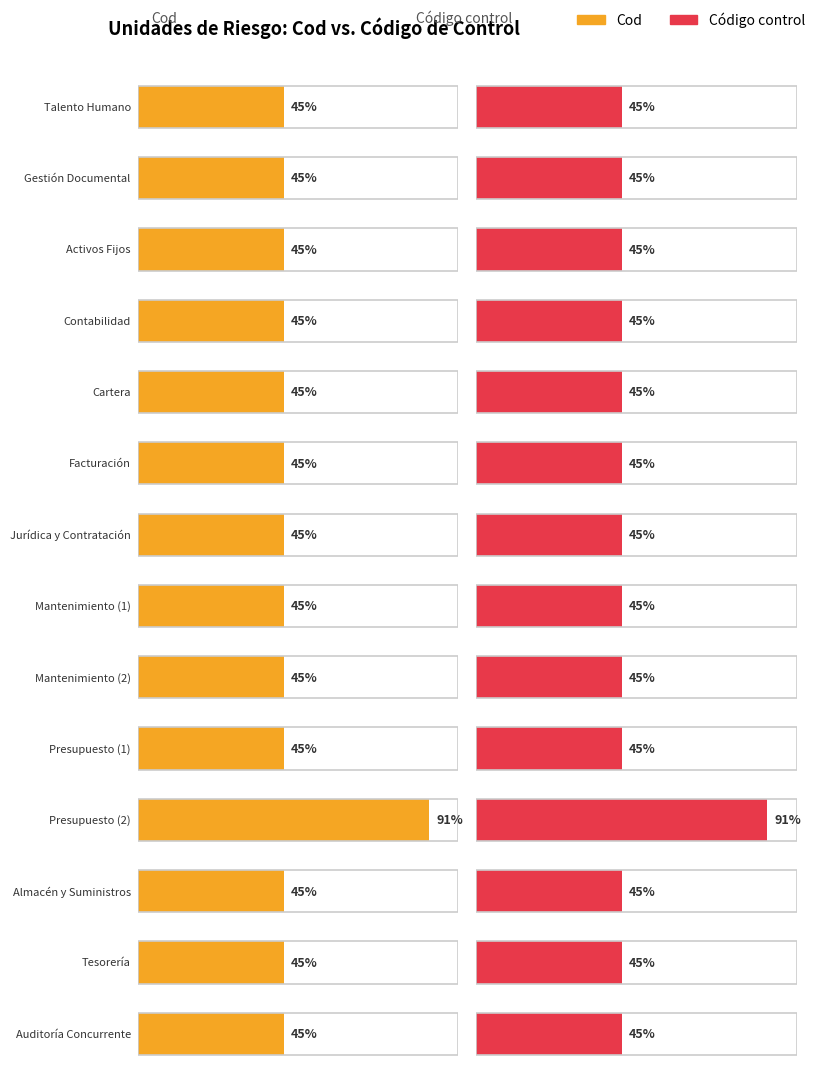

What is the label of the 9th bar from the left?

Mantenimiento (2)